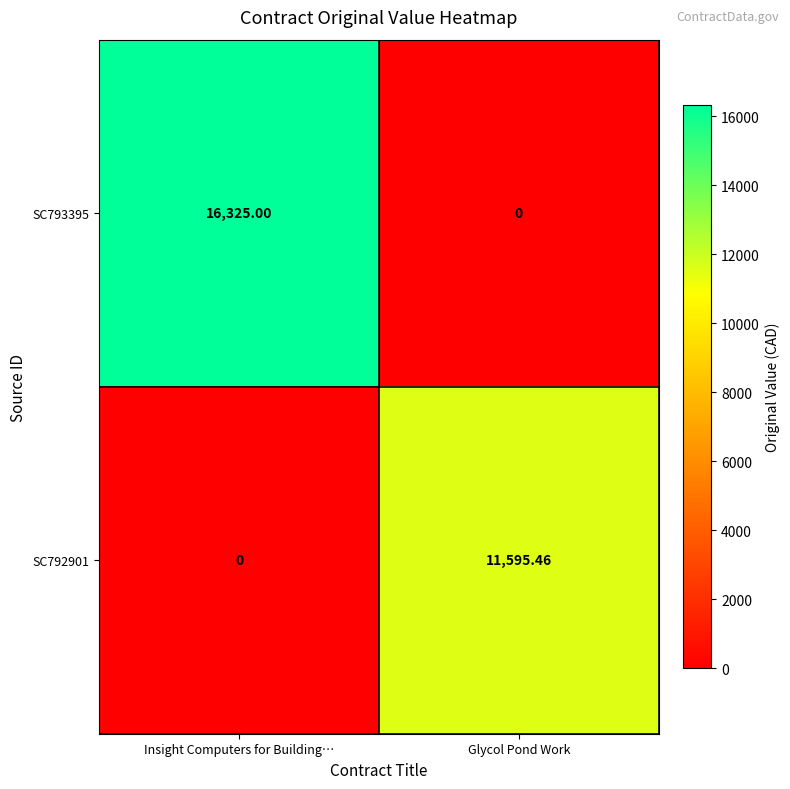

What is the total value across all series at Glycol Pond Work?

11595.5